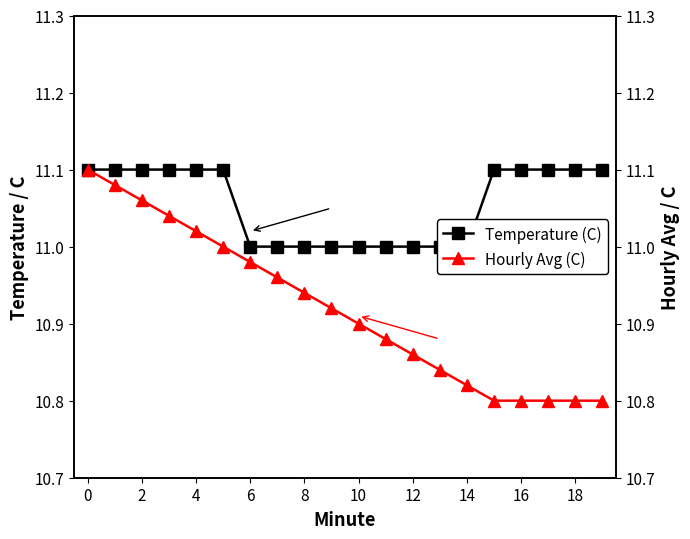

True or false: Temperature (C) and Hourly Avg (C) intersect in this chart.

False